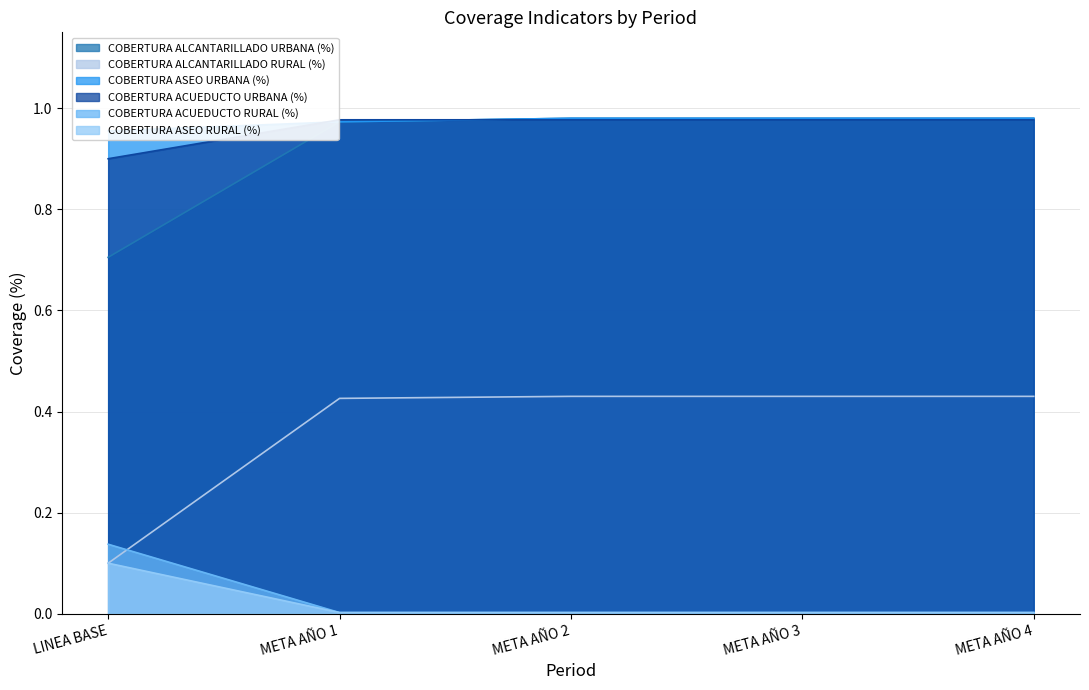

What is the label of the 4th point from the right?

META AÑO 1